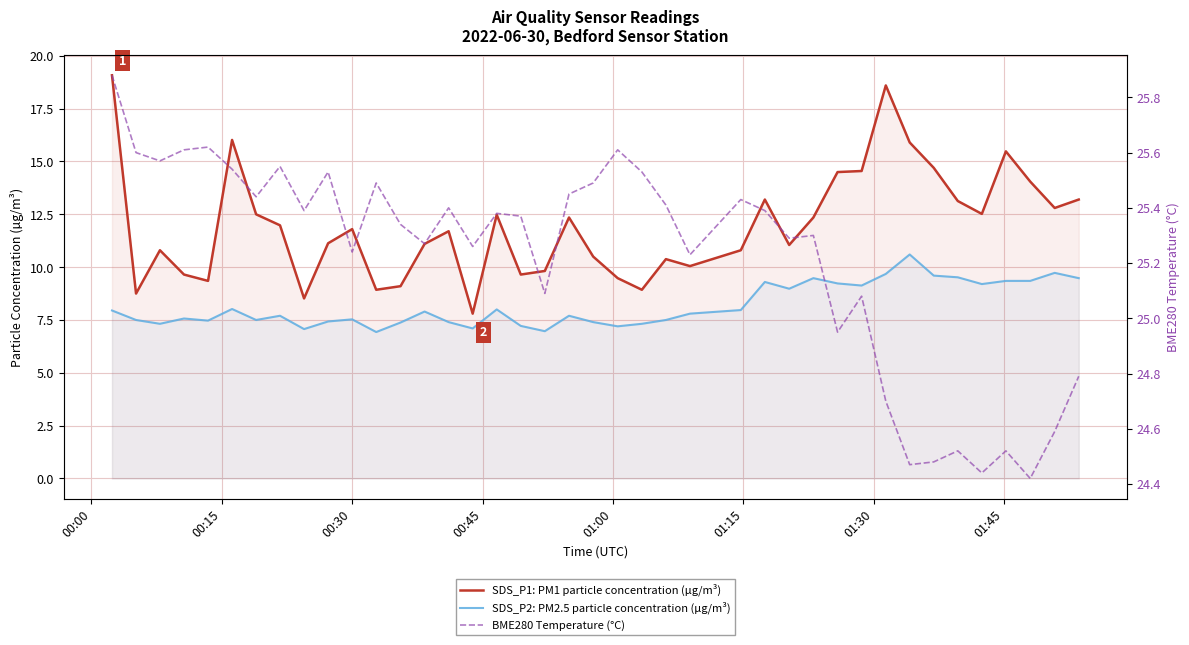

What is the difference between the second highest and minimum values in the SDS_P2: PM2.5 particle concentration (µg/m³) series?

2.8